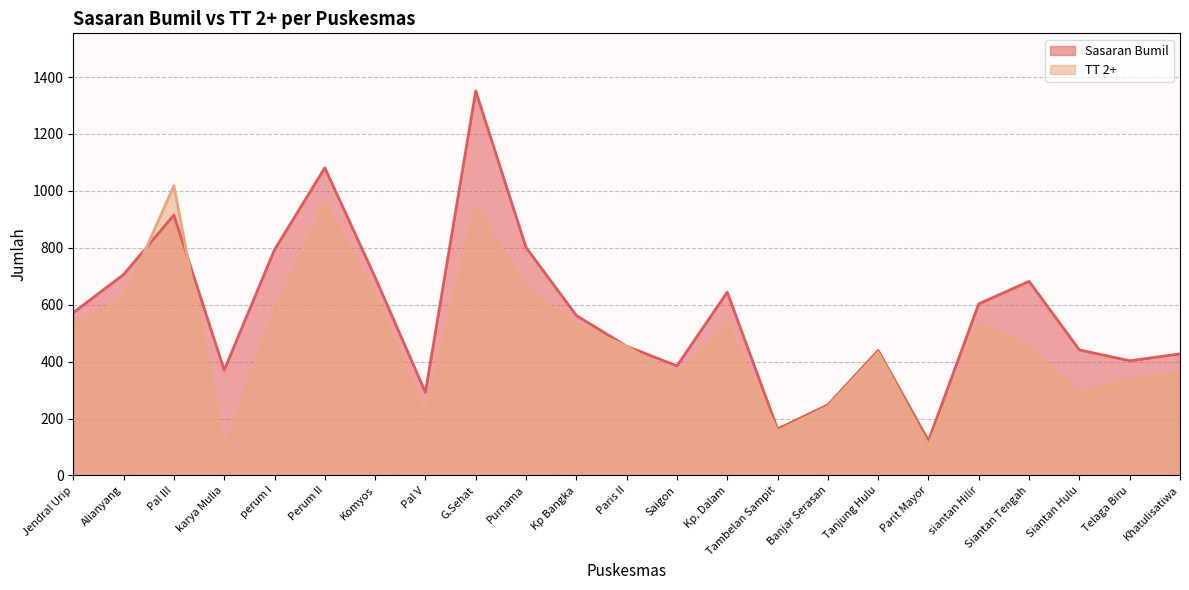

Reading left to right, extract all data points from this chart.

Sasaran Bumil: 572	706	915	370	793	1081	696	292	1351	801	562	454	385	644	163	248	439	122	603	682	441	403	427
TT 2+: 532	621	1018	94	578	954	632	201	940	659	529	454	349	529	156	242	432	106	529	453	288	333	363